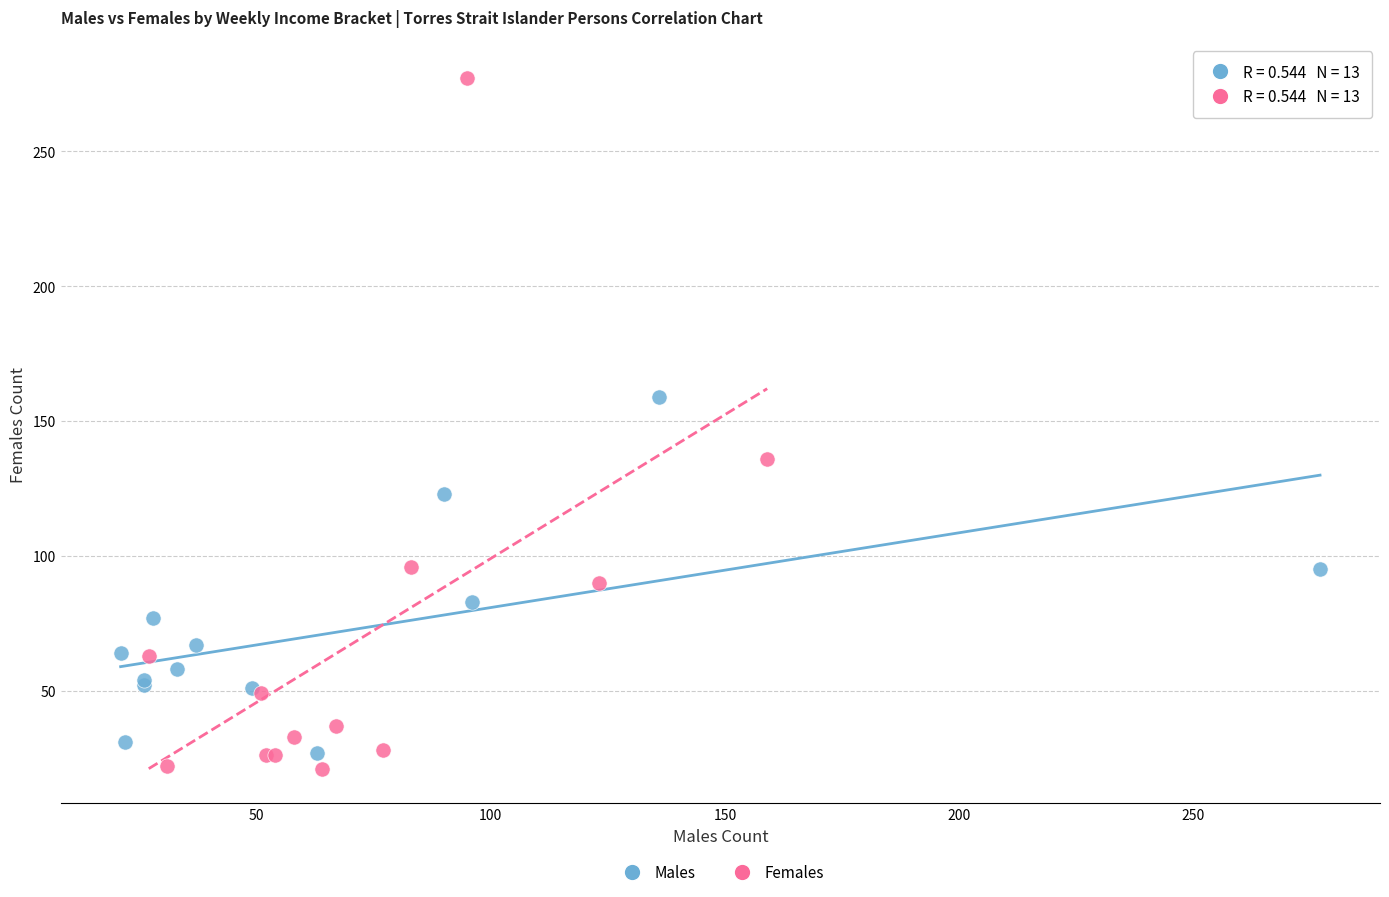

Which series contains the highest Y value?

Females